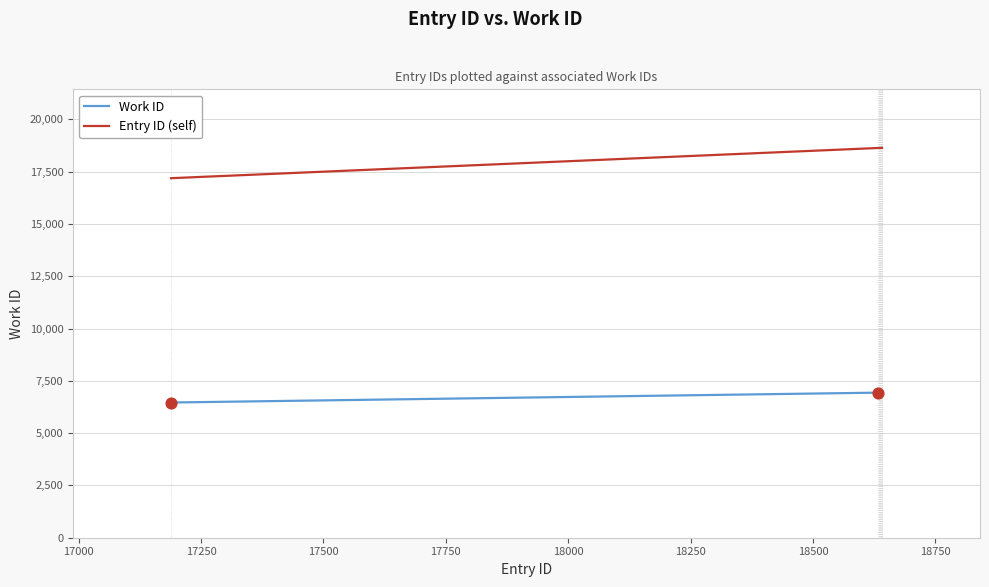

Which series has the widest spread of values?

Entry ID (self)